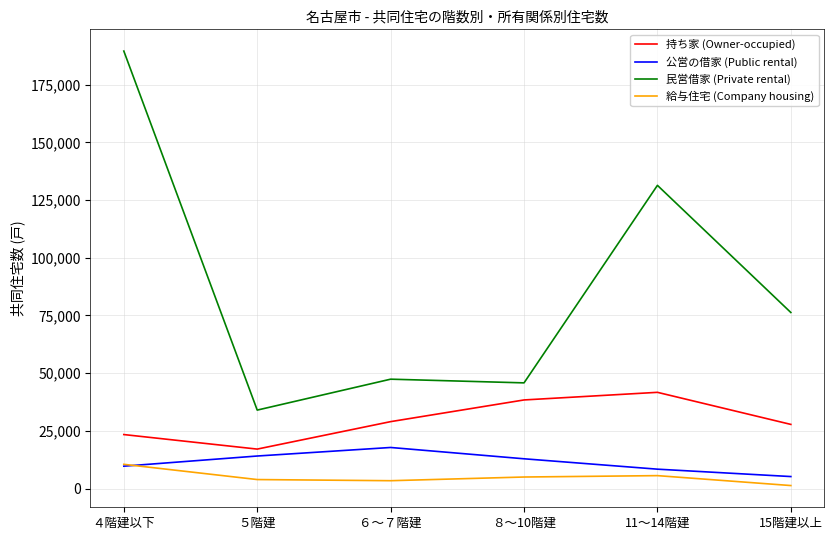

Where is the first local minimum for 民営借家 (Private rental)?

５階建